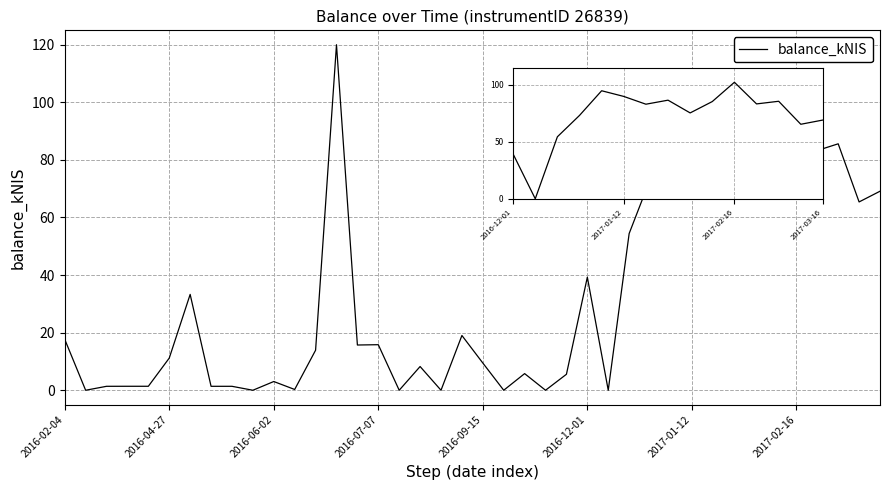

What is the greatest value displayed?

120.0